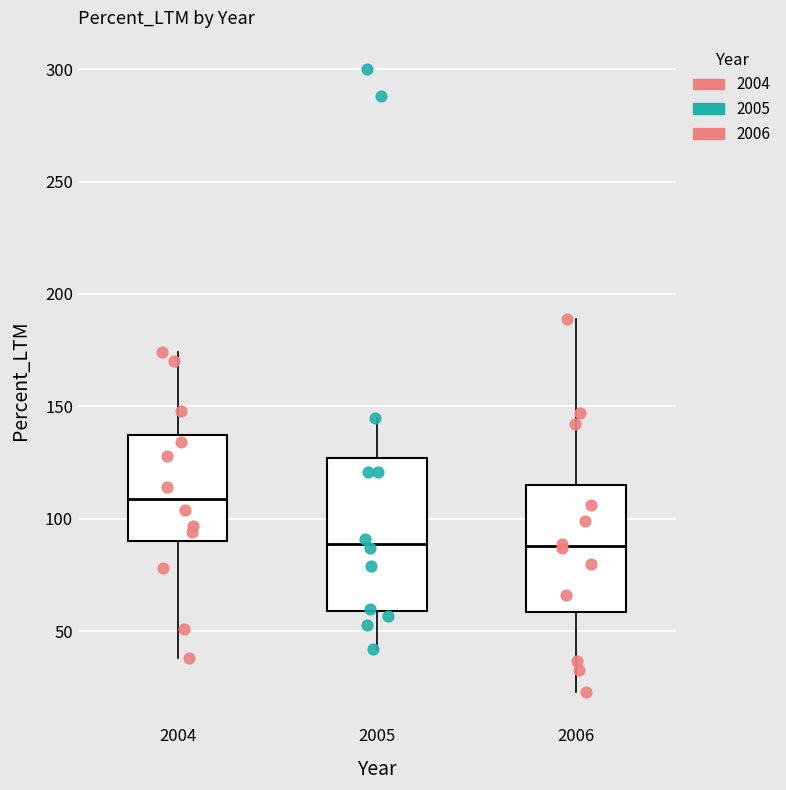

Where is the upper edge of the box at x = 2004 on the y-axis? The values are not printed on the chart, so give them approximately, as read against the axis.

140